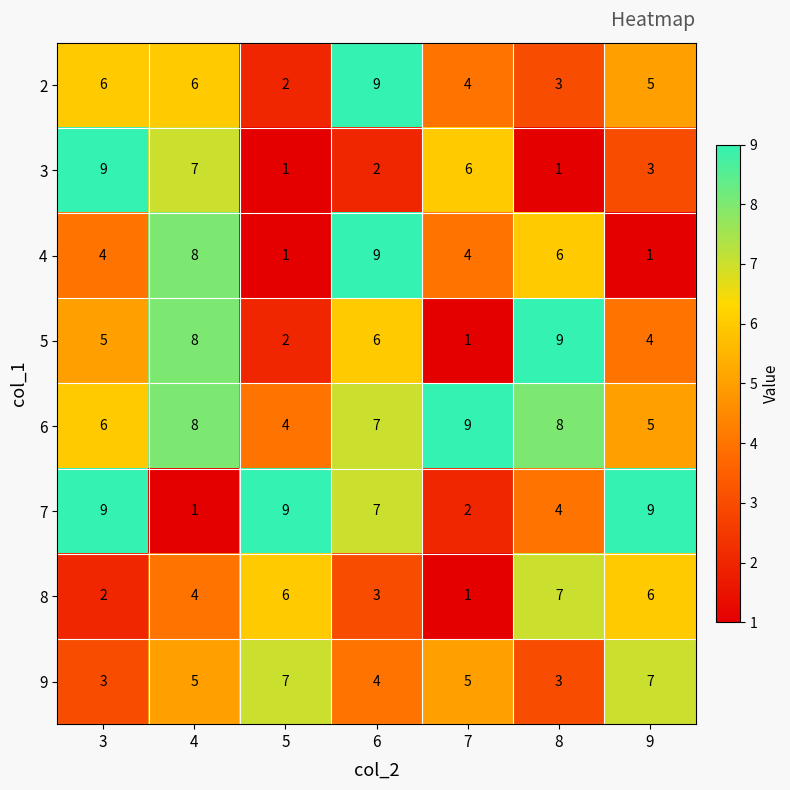

What is the greatest value displayed?

9